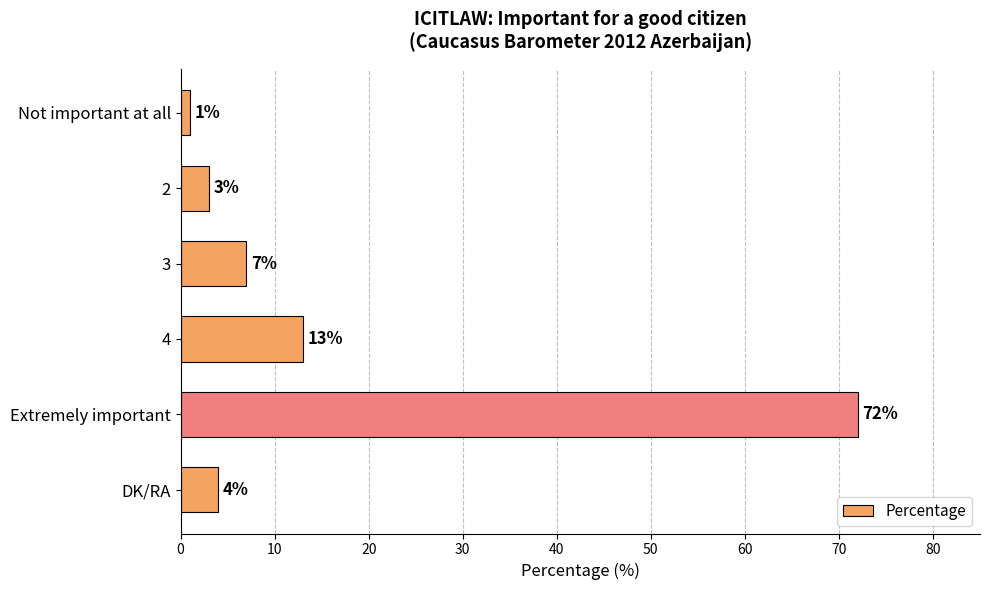

Rank the categories by value from highest to lowest.

Extremely important, 4, 3, DK/RA, 2, Not important at all